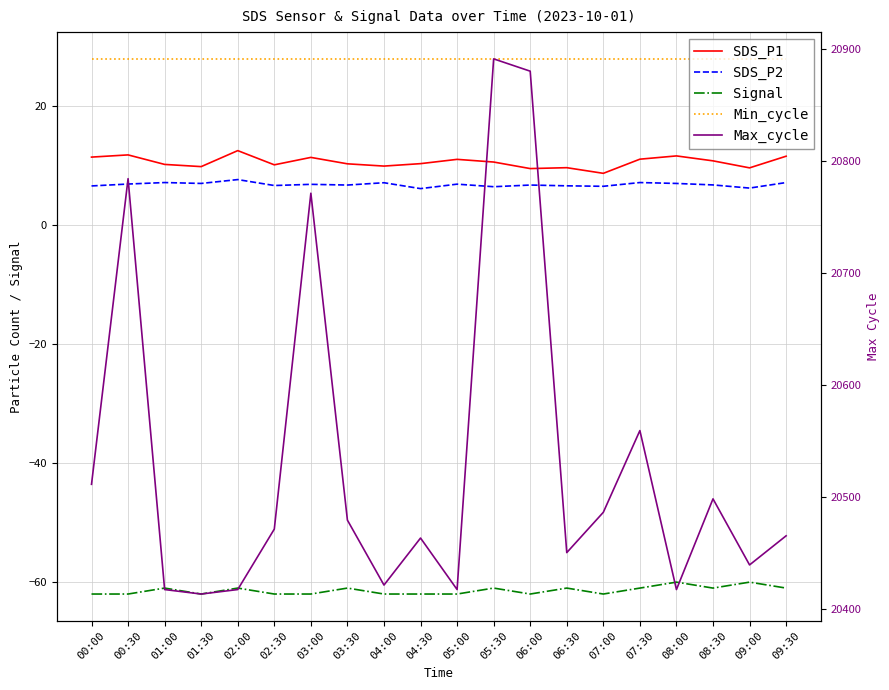

Reading right to left, extract all data points from this chart.

SDS_P1: 09:30=11.6	09:00=9.7	08:30=10.8	08:00=11.7	07:30=11.1	07:00=8.8	06:30=9.7	06:00=9.6	05:30=10.7	05:00=11.1	04:30=10.4	04:00=10.0	03:30=10.3	03:00=11.4	02:30=10.2	02:00=12.6	01:30=9.9	01:00=10.2	00:30=11.8	00:00=11.5
SDS_P2: 09:30=7.2	09:00=6.3	08:30=6.8	08:00=7.0	07:30=7.2	07:00=6.6	06:30=6.7	06:00=6.8	05:30=6.5	05:00=6.9	04:30=6.2	04:00=7.2	03:30=6.8	03:00=6.9	02:30=6.7	02:00=7.7	01:30=7.0	01:00=7.2	00:30=7.0	00:00=6.6
Signal: 09:30=-61.0	09:00=-60.0	08:30=-61.0	08:00=-60.0	07:30=-61.0	07:00=-62.0	06:30=-61.0	06:00=-62.0	05:30=-61.0	05:00=-62.0	04:30=-62.0	04:00=-62.0	03:30=-61.0	03:00=-62.0	02:30=-62.0	02:00=-61.0	01:30=-62.0	01:00=-61.0	00:30=-62.0	00:00=-62.0
Min_cycle: 09:30=28.0	09:00=28.0	08:30=28.0	08:00=28.0	07:30=28.0	07:00=28.0	06:30=28.0	06:00=28.0	05:30=28.0	05:00=28.0	04:30=28.0	04:00=28.0	03:30=28.0	03:00=28.0	02:30=28.0	02:00=28.0	01:30=28.0	01:00=28.0	00:30=28.0	00:00=28.0
Max_cycle: 09:30=20465.0	09:00=20439.0	08:30=20498.0	08:00=20417.0	07:30=20559.0	07:00=20486.0	06:30=20450.0	06:00=20880.0	05:30=20891.0	05:00=20417.0	04:30=20463.0	04:00=20421.0	03:30=20479.0	03:00=20771.0	02:30=20471.0	02:00=20417.0	01:30=20413.0	01:00=20417.0	00:30=20784.0	00:00=20511.0